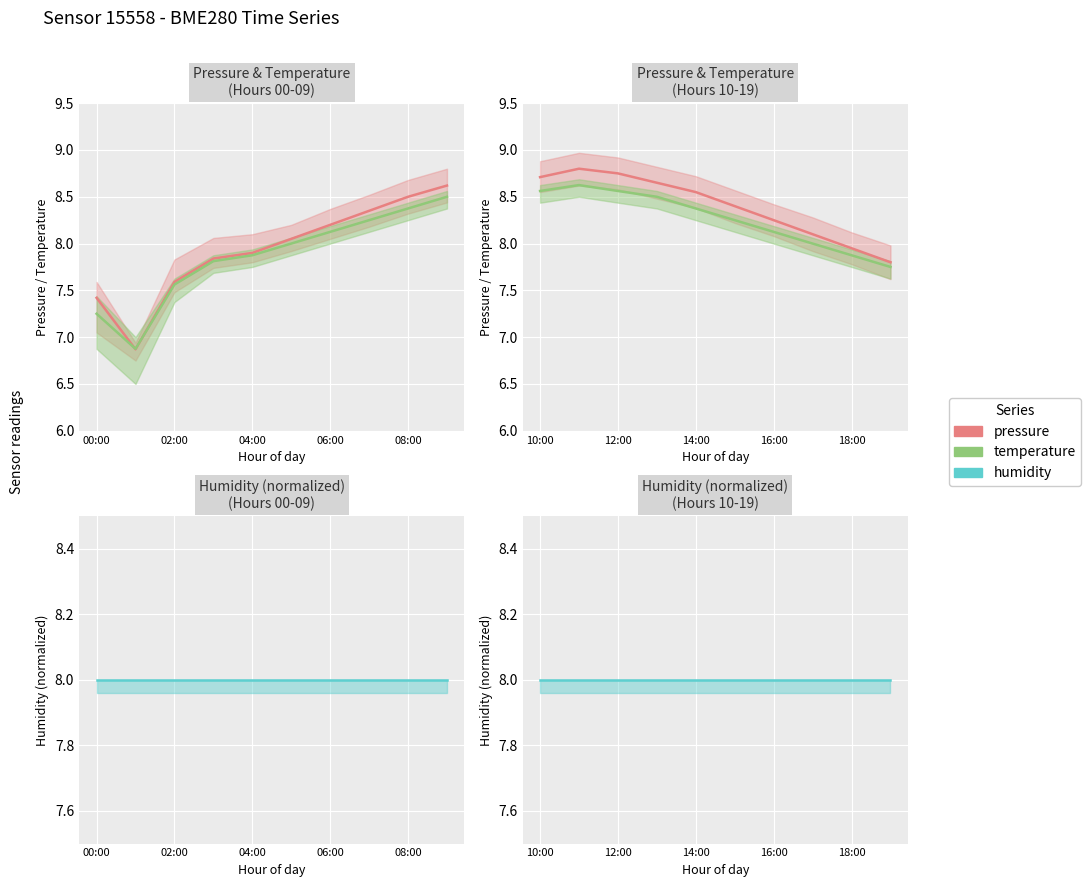

True or false: temperature and humidity intersect in this chart.

False